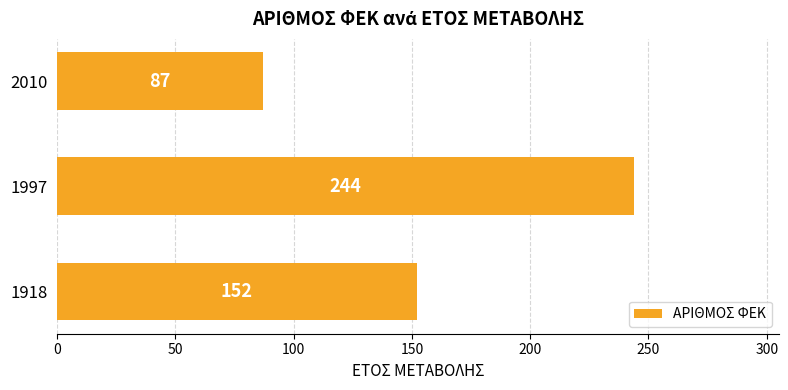

Which has a higher value, 1997 or 1918?

1997